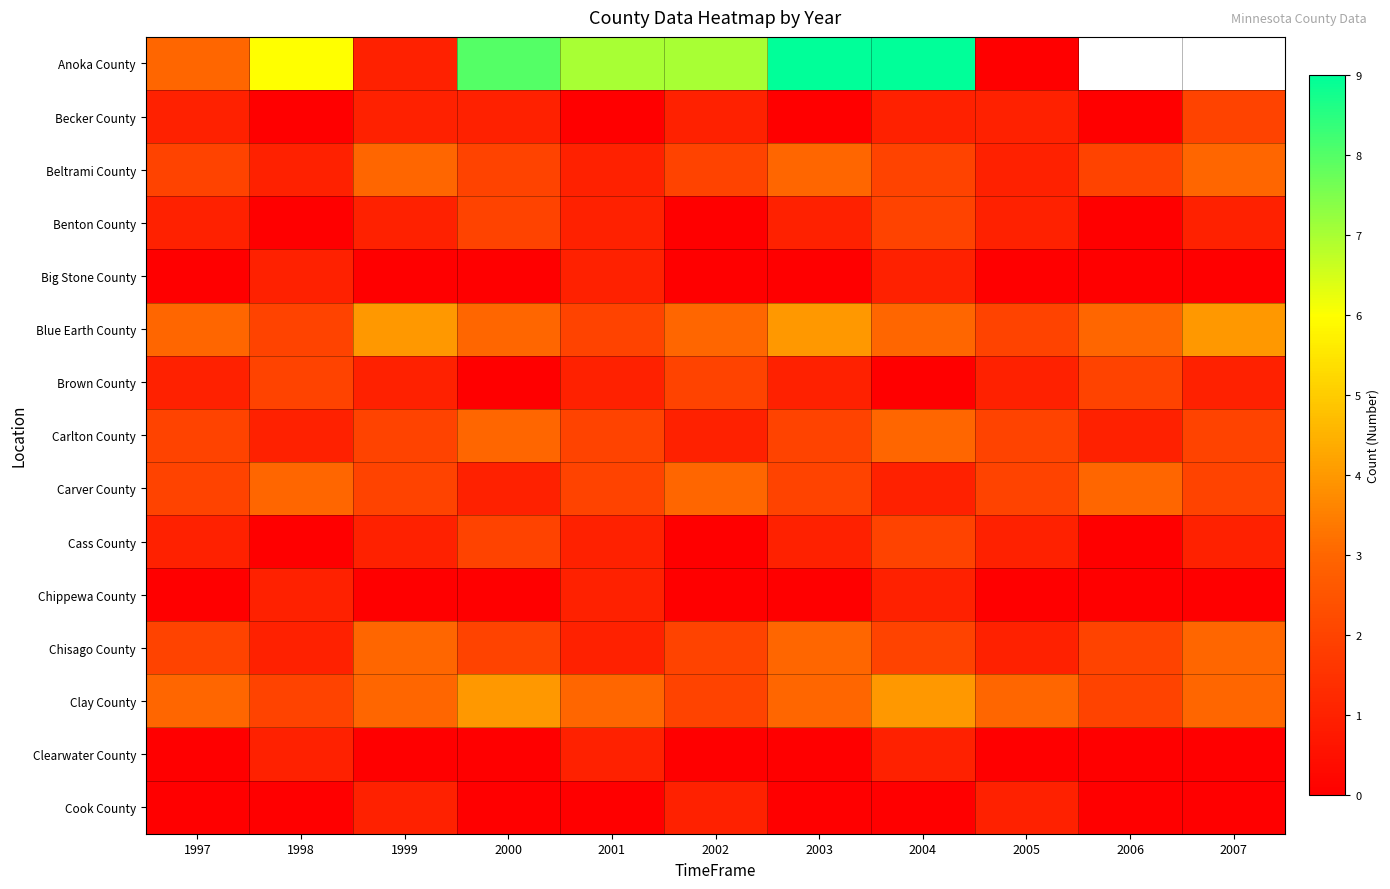

The Chisago County series shows 2.0 at 2004. True or false?

True